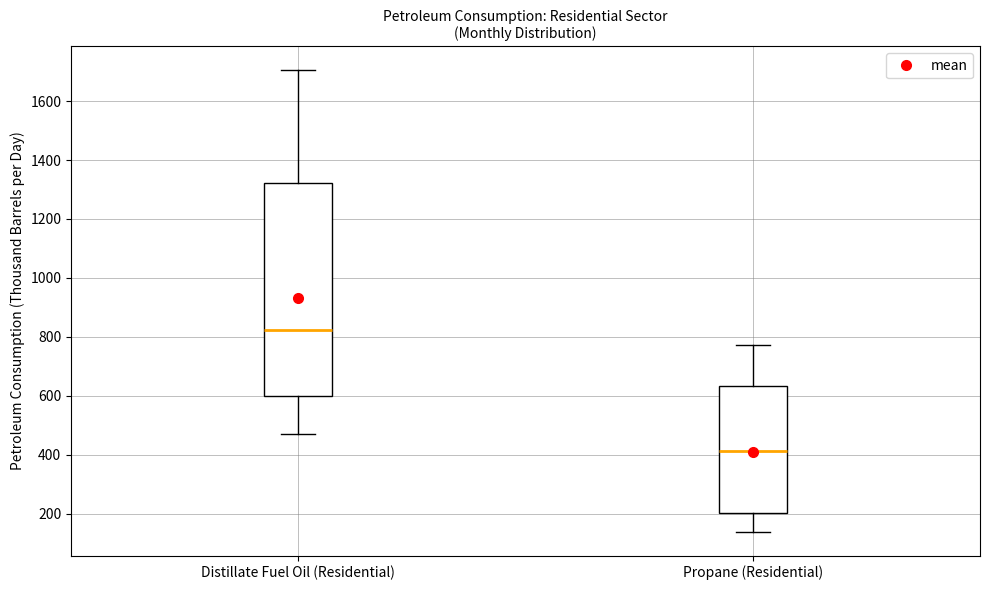

Reading left to right, transcribe this box plot: for each box, give where its median line is, the range the box spans, and where its two whiskers end, as read against the y-axis. The values are not printed on the chart, so give them approximately, as read against the axis.

Distillate Fuel Oil (Residential): median 820, box 600 to 1320, whiskers 480 to 1700
Propane (Residential): median 420, box 200 to 640, whiskers 140 to 780